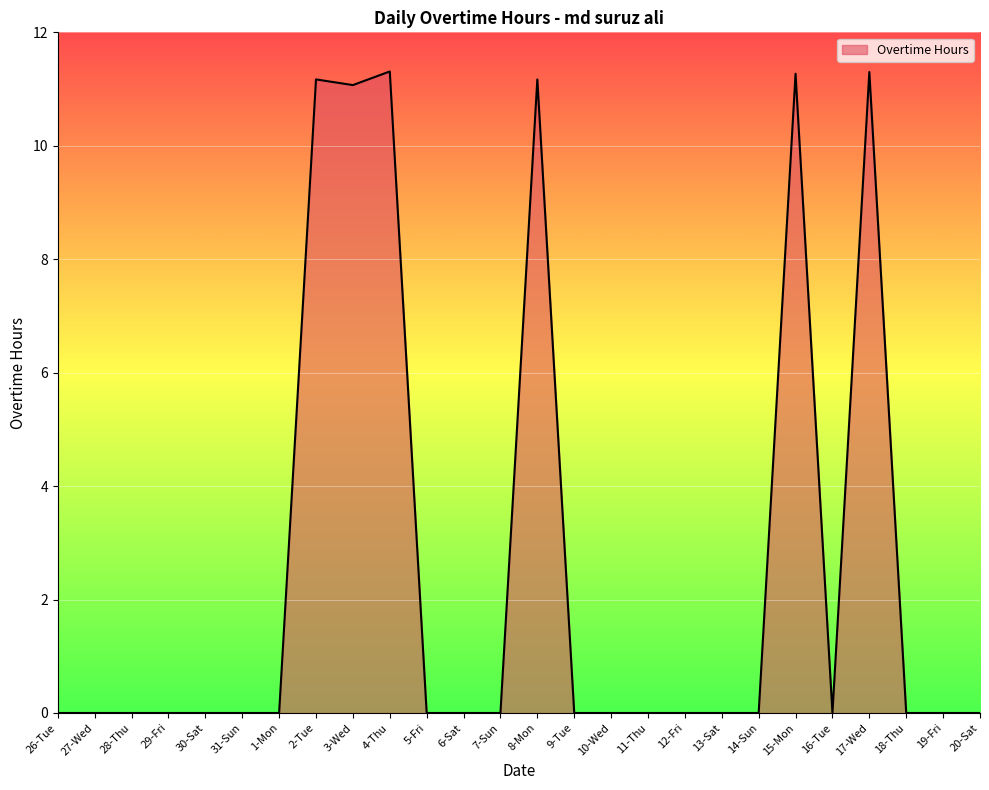

What is the change in value from 27-Wed to 2-Tue?

+11.2